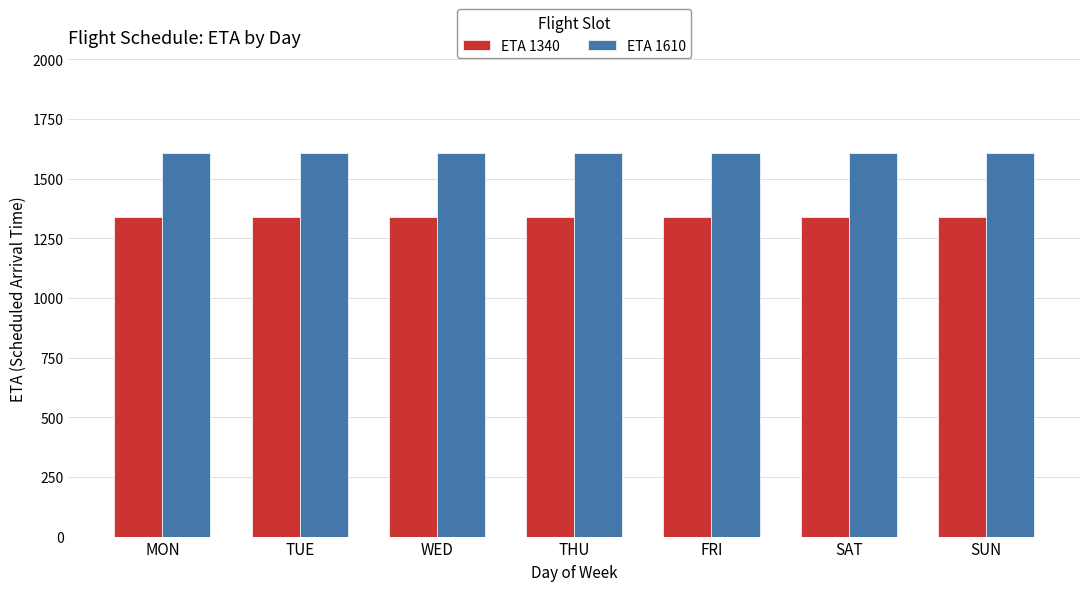

What is the approximate value of ETA 1610 at THU?

1610